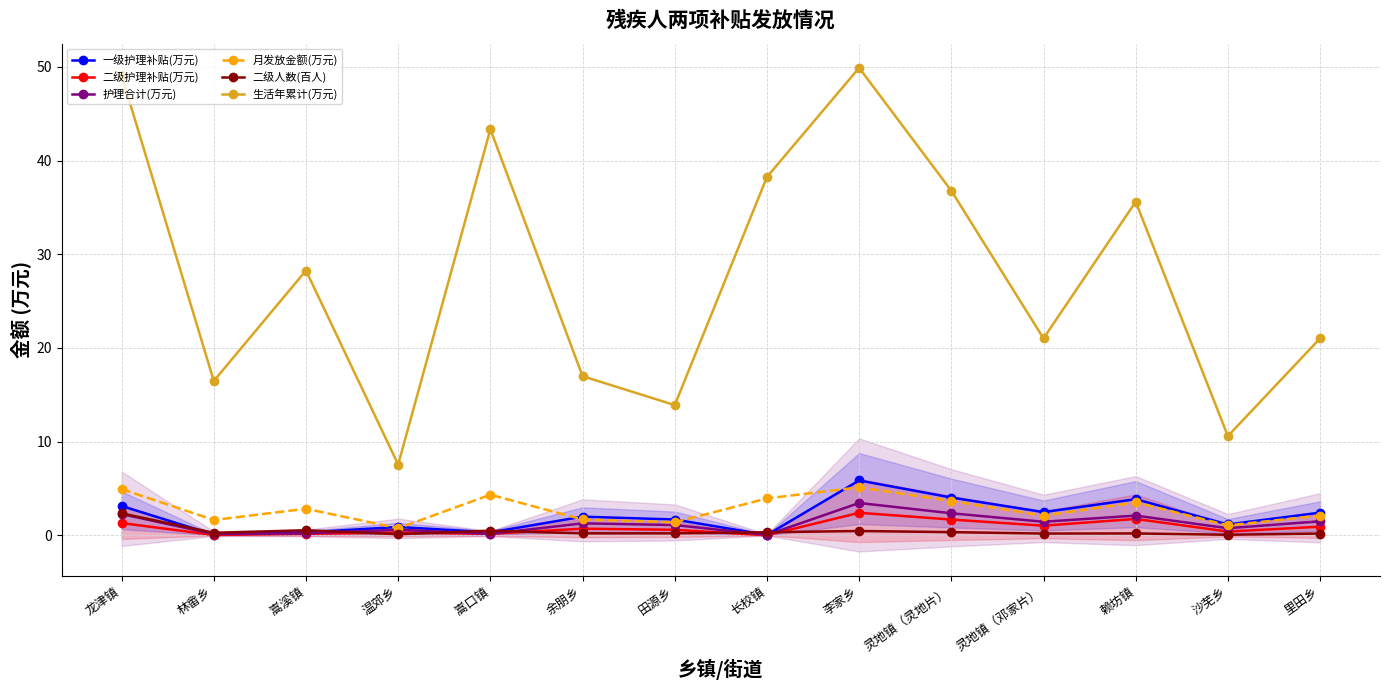

At 李家乡, list the series in order from largest to smallest.

生活年累计(万元), 一级护理补贴(万元), 月发放金额(万元), 护理合计(万元), 二级护理补贴(万元), 二级人数(百人)